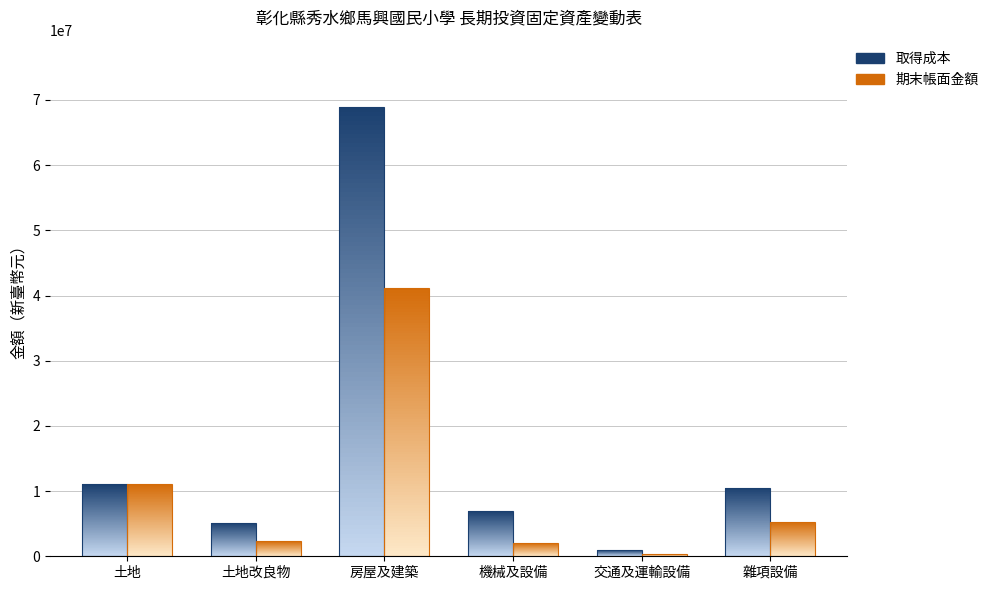

Rank the categories by 取得成本 value from highest to lowest.

房屋及建築, 土地, 雜項設備, 機械及設備, 土地改良物, 交通及運輸設備